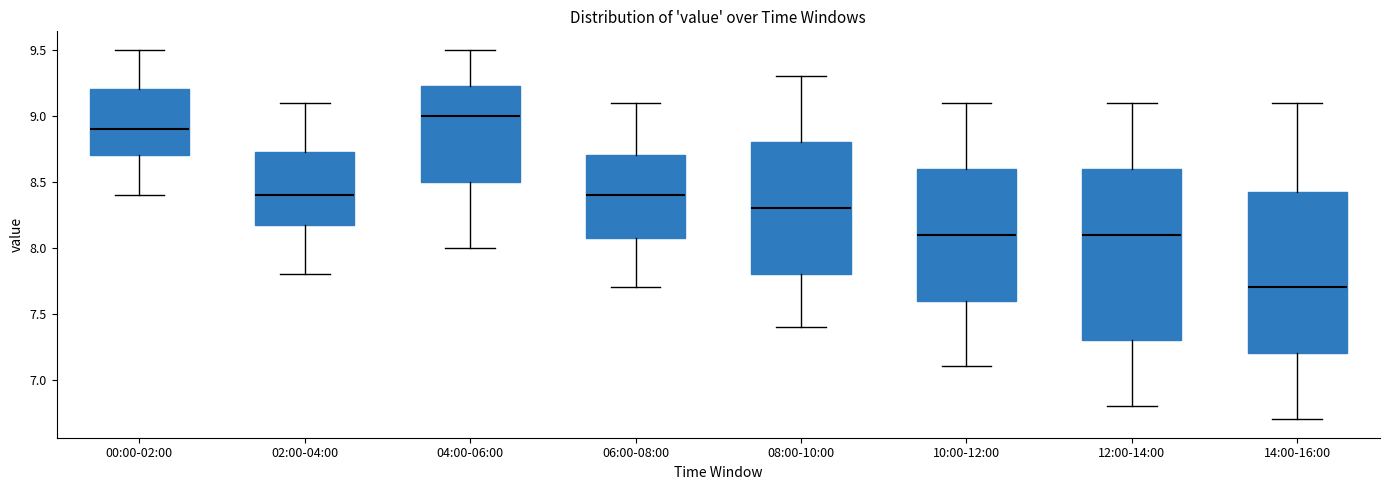

Which box is the tallest, from its lower edge to its upper edge?

12:00-14:00